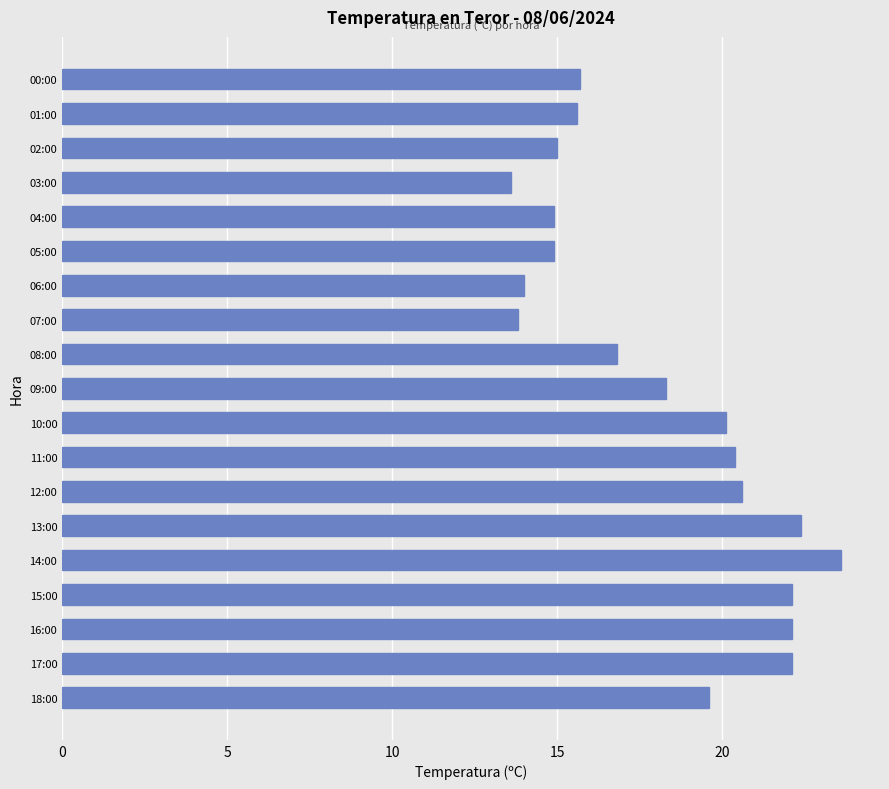

What is the average value?

18.2